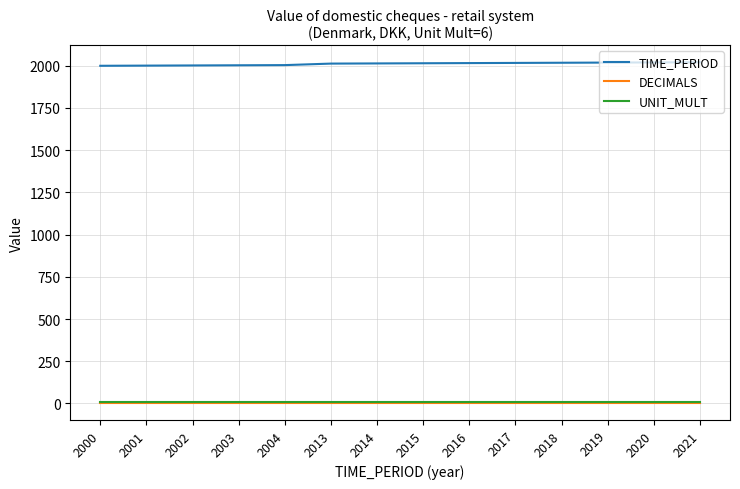

True or false: TIME_PERIOD and DECIMALS intersect in this chart.

False